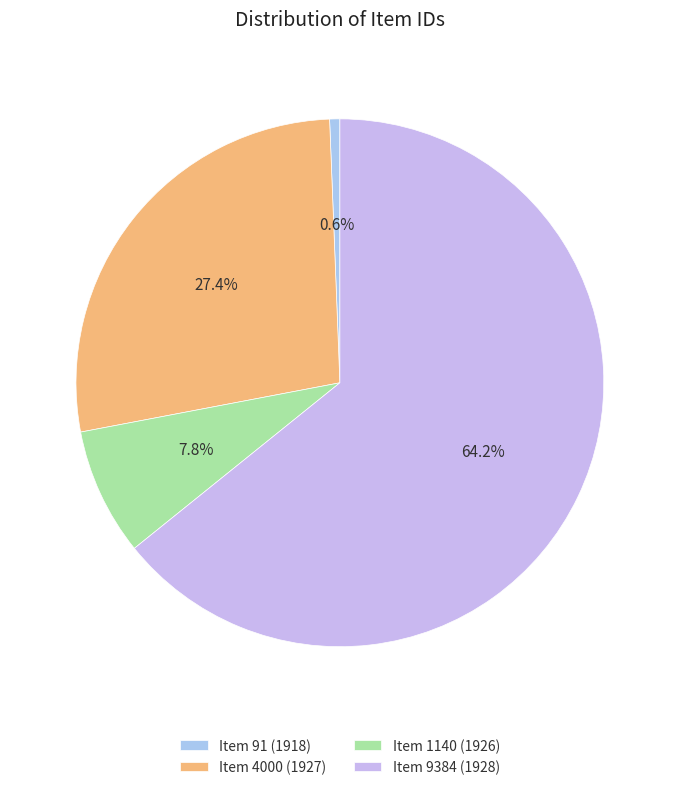

What is the change in value from Item 1140 (1926) to Item 9384 (1928)?

+8244